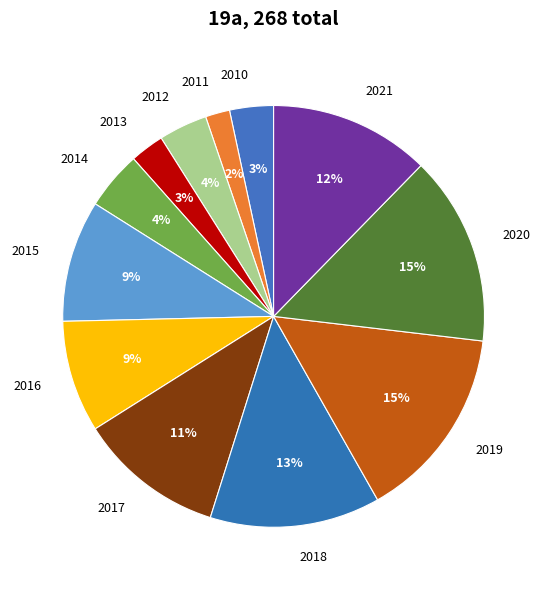

How many segments does this pie chart have?

12